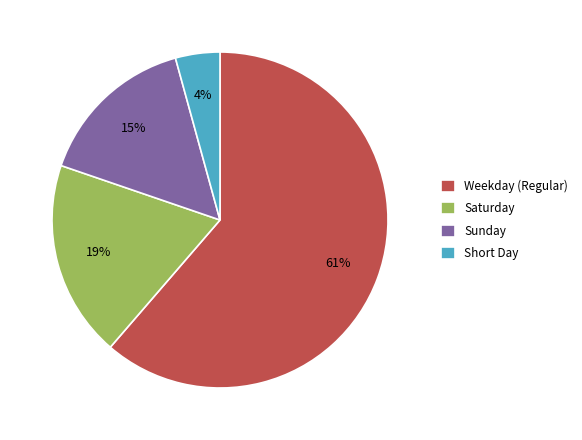

How many slices are in this pie chart?

4